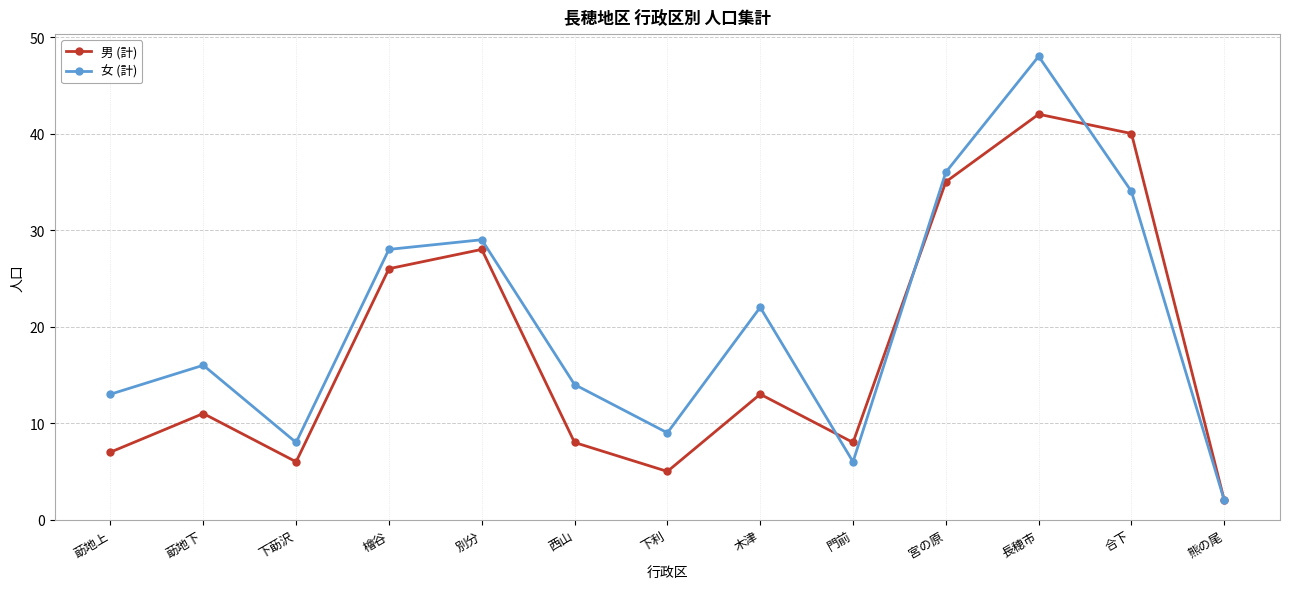

What is the sum of the 男 (計) values at 別分 and 合下?

68